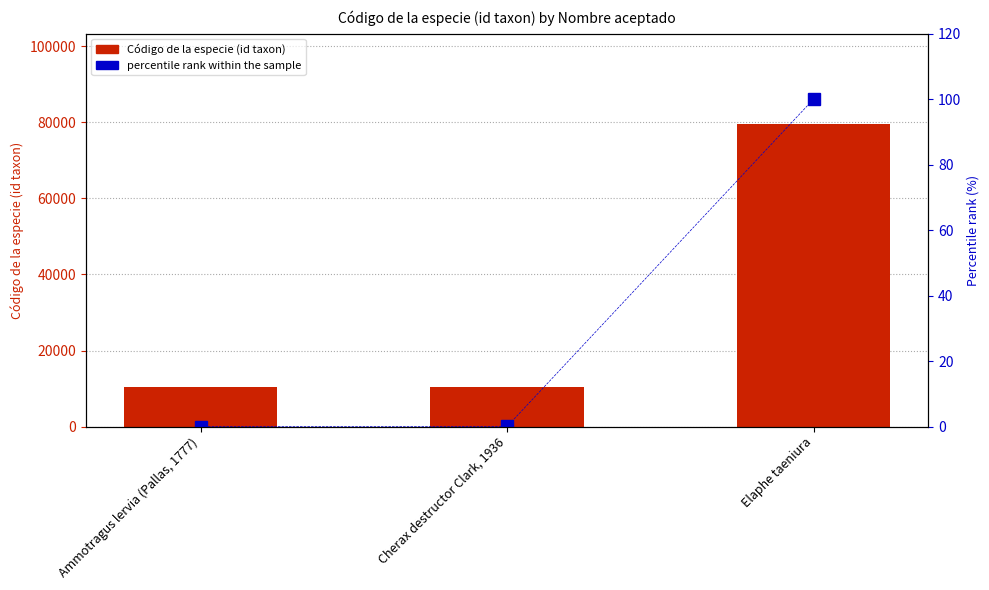

What is the sum of all percentile rank within the sample values?

100.0